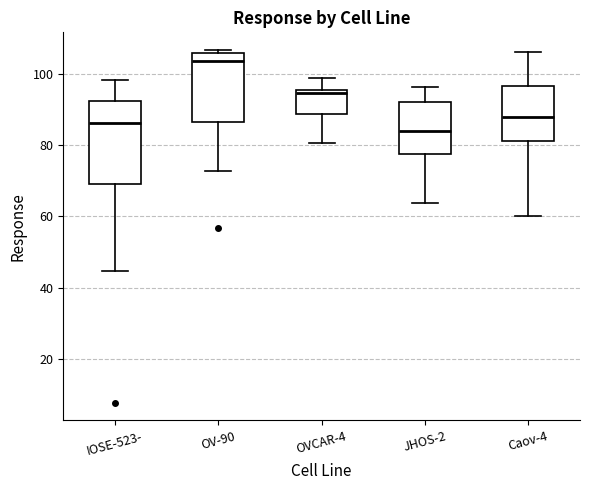

Which box is the tallest, from its lower edge to its upper edge?

IOSE-523-